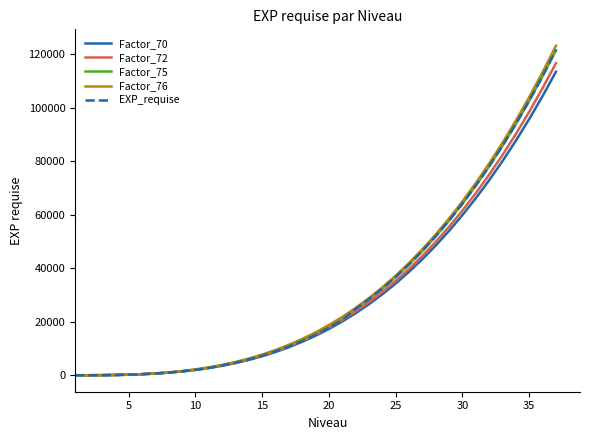

What are all the series names shown in the legend?

Factor_70, Factor_72, Factor_75, Factor_76, EXP_requise